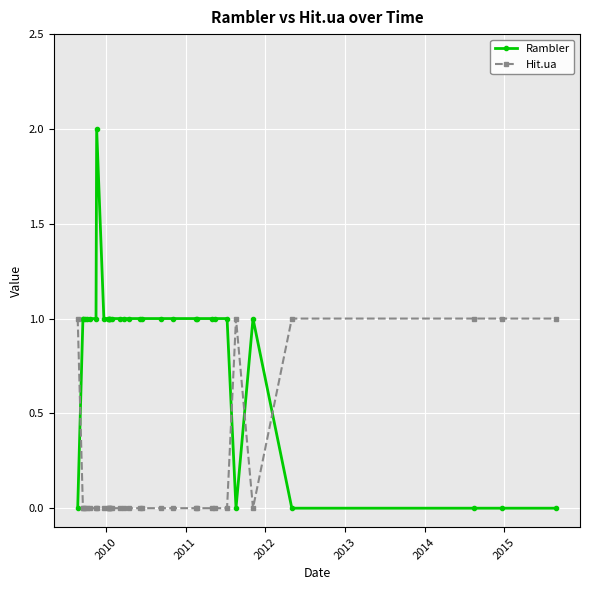

What is the difference between the second highest and second lowest values in the Rambler series?

1